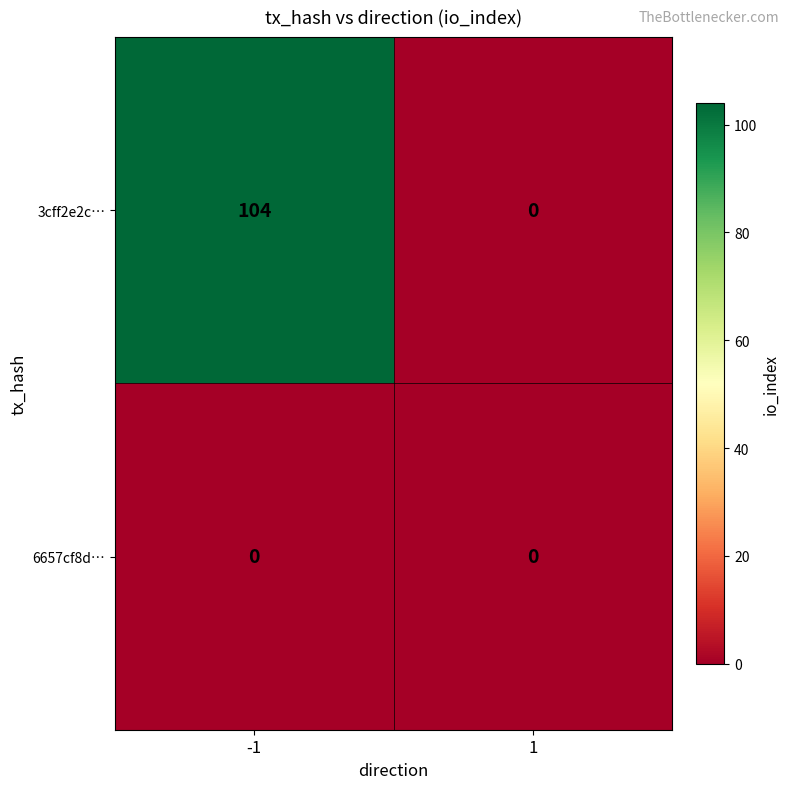

True or false: 3cff2e2c… has a value of 63 at 1.

False